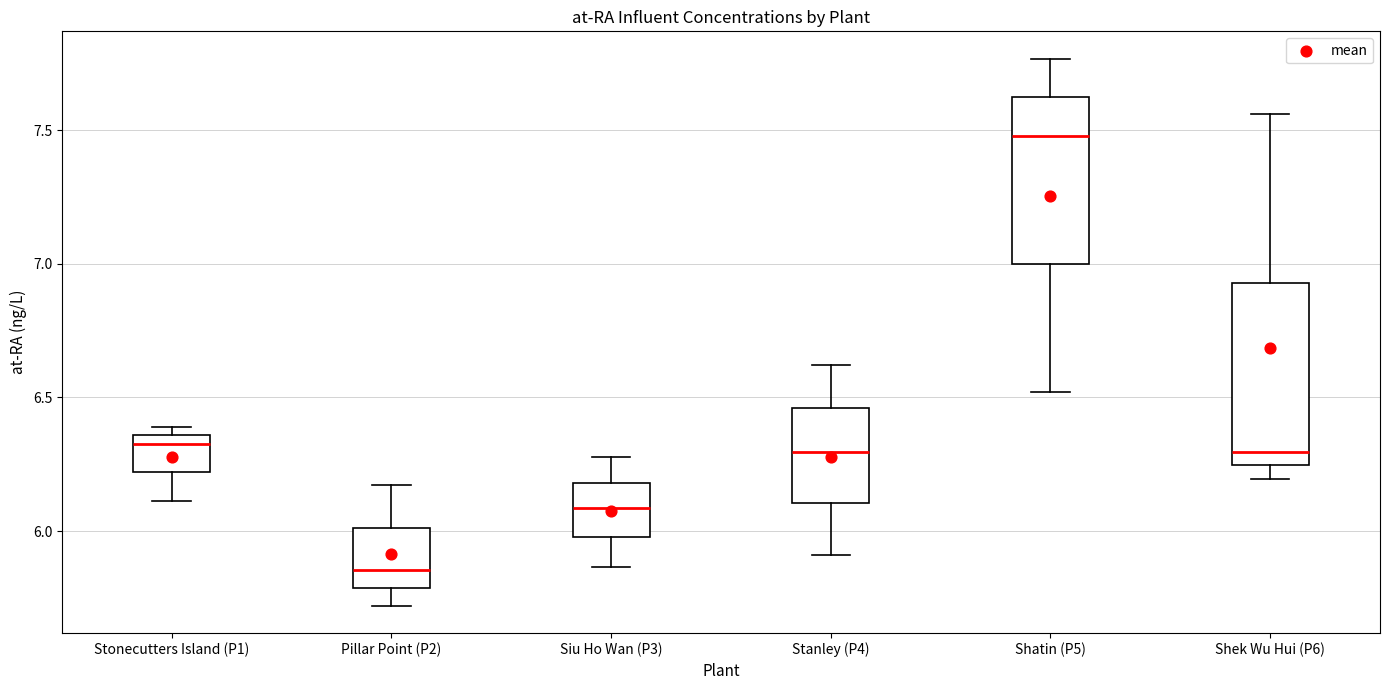

Reading left to right, transcribe this box plot: for each box, give where its median line is, the range the box spans, and where its two whiskers end, as read against the y-axis. The values are not printed on the chart, so give them approximately, as read against the axis.

Stonecutters Island (P1): median 6.35 (just below the box's upper edge), box 6.20 to 6.35, whiskers 6.10 to 6.40
Pillar Point (P2): median 5.85, box 5.80 to 6.00, whiskers 5.70 to 6.15
Siu Ho Wan (P3): median 6.10, box 6.00 to 6.20, whiskers 5.85 to 6.30
Stanley (P4): median 6.30, box 6.10 to 6.45, whiskers 5.90 to 6.60
Shatin (P5): median 7.50, box 7.00 to 7.60, whiskers 6.50 to 7.75
Shek Wu Hui (P6): median 6.30, box 6.25 to 6.95, whiskers 6.20 to 7.55